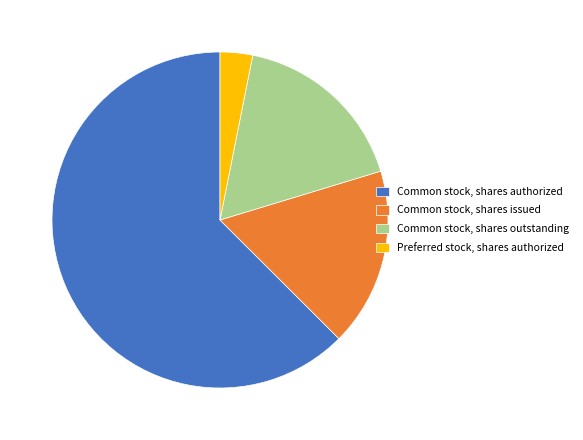

Combined, do Common stock, shares authorized and Preferred stock, shares authorized account for over 50%?

Yes